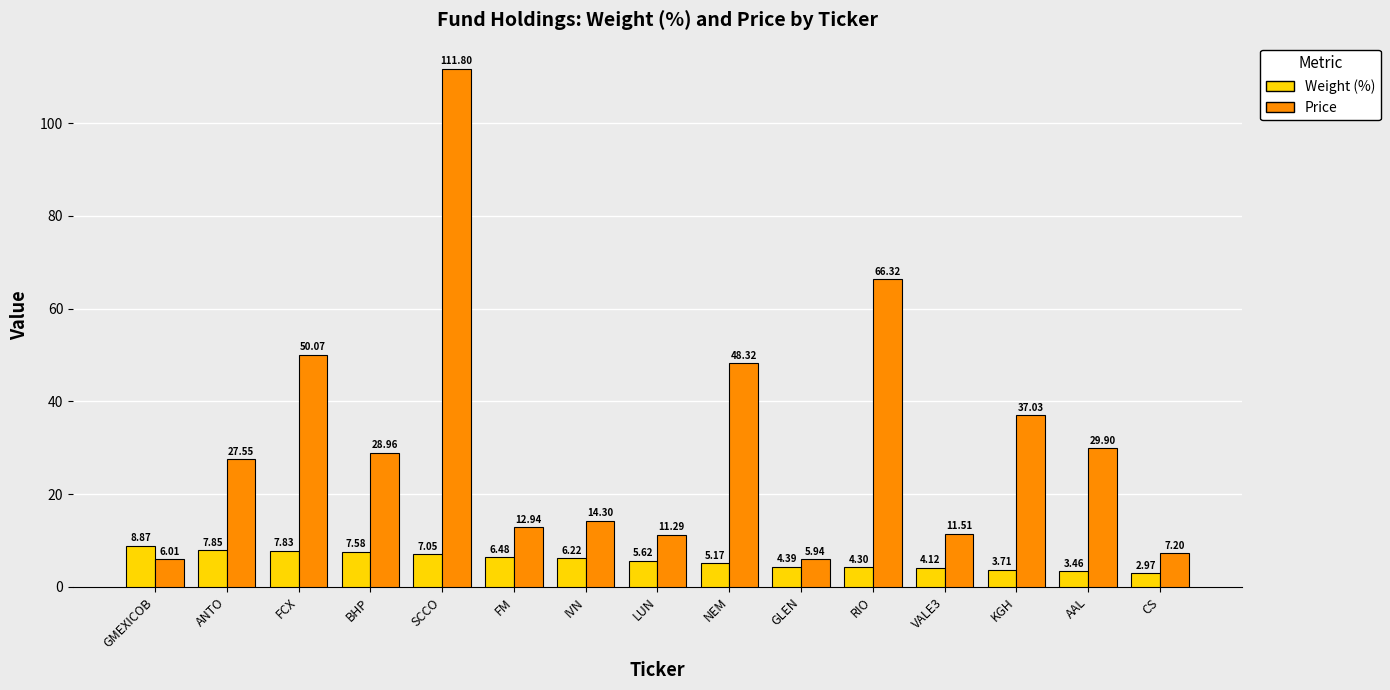

Is the value of Price at FCX greater than the value of Weight (%) at FCX?

Yes